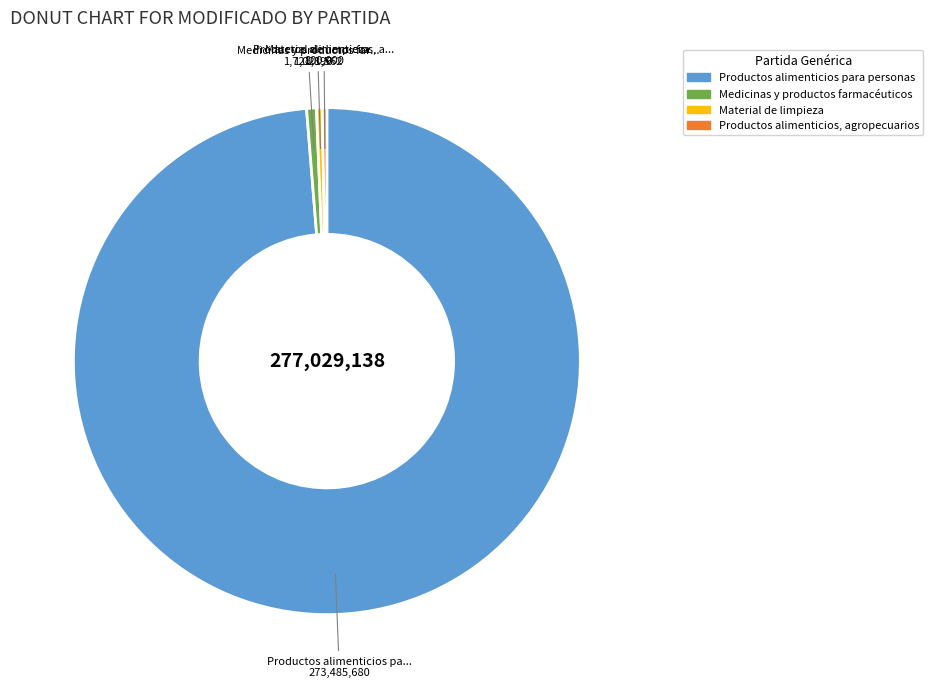

Is the sum of Material de limpieza and Medicinas y productos farmacéuticos greater than half?

No